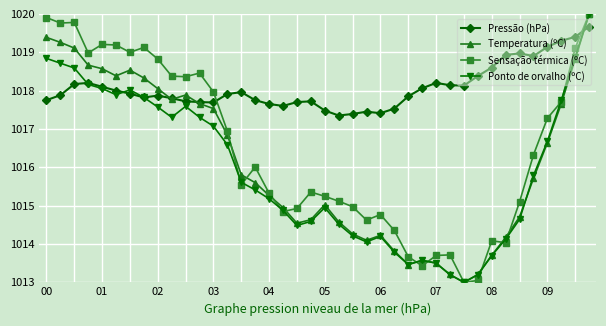

What is the maximum value for Temperatura (ºC)?

1020.0